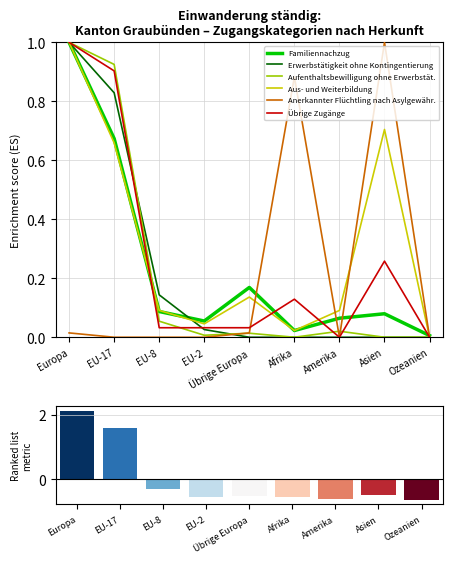

Is it true that Übrige Zugänge equals 1.4 at EU-17?

False